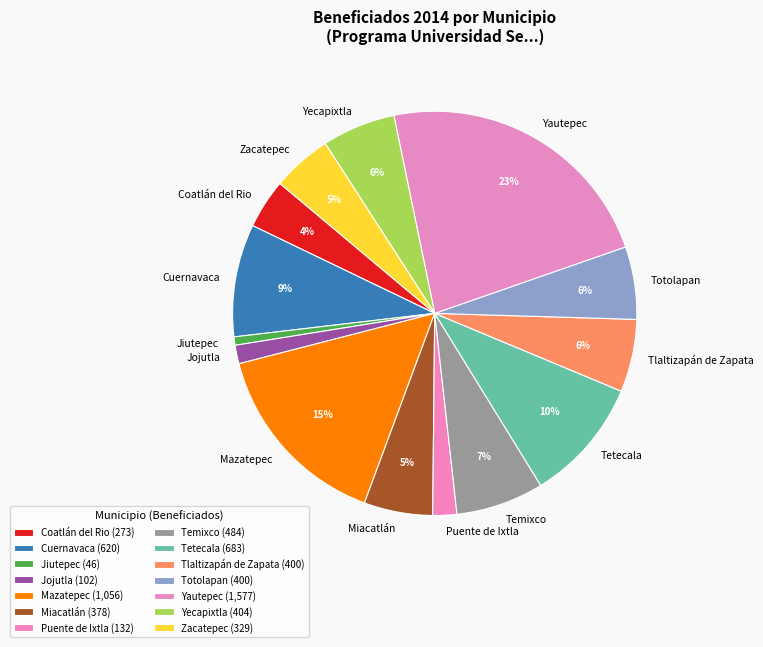

Combined, do Puente de Ixtla and Jojutla account for over 50%?

No